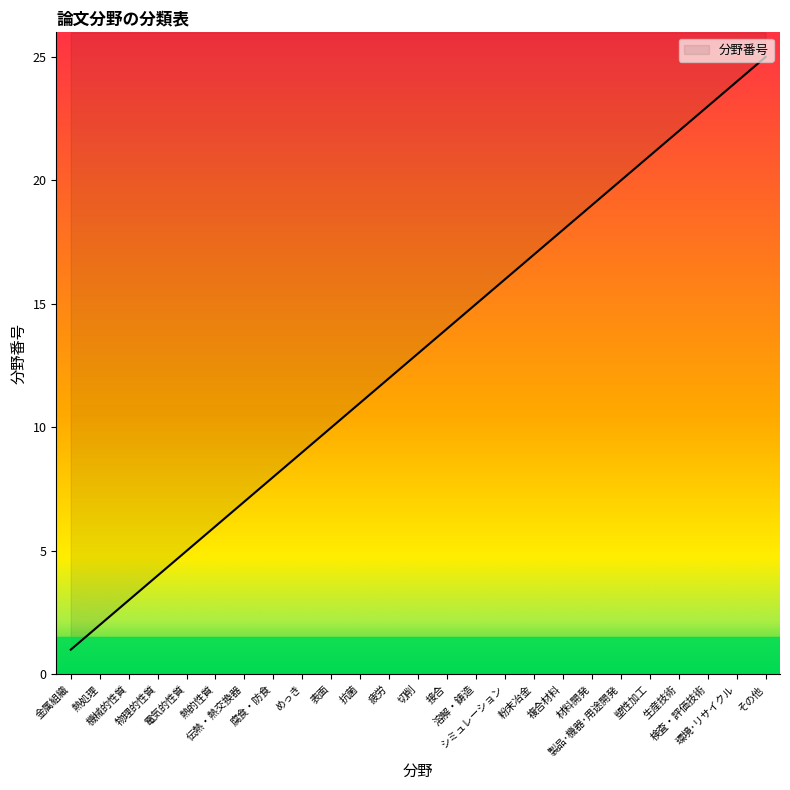

What is the greatest value displayed?

25